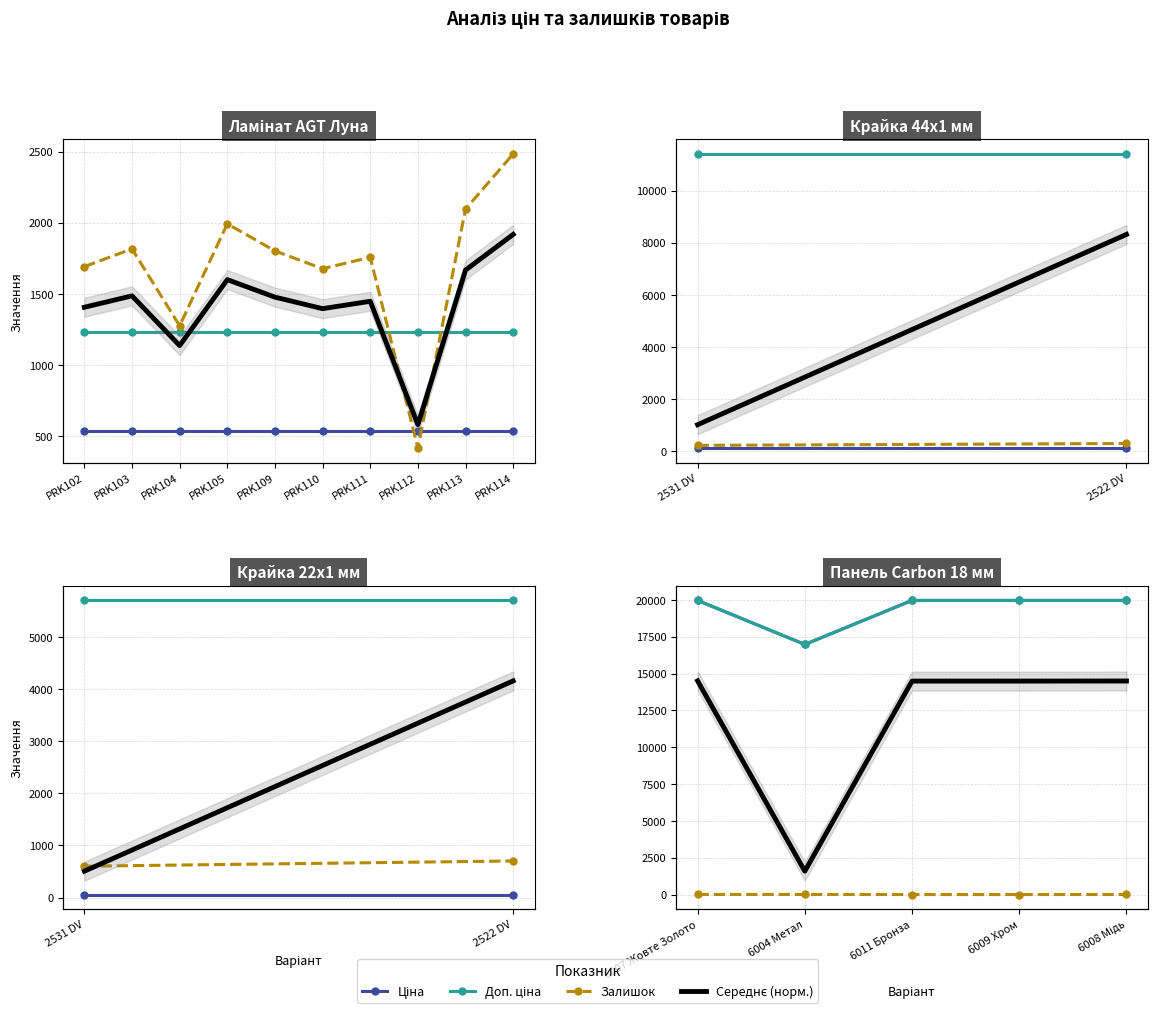

True or false: Доп. ціна and Ціна intersect in this chart.

False